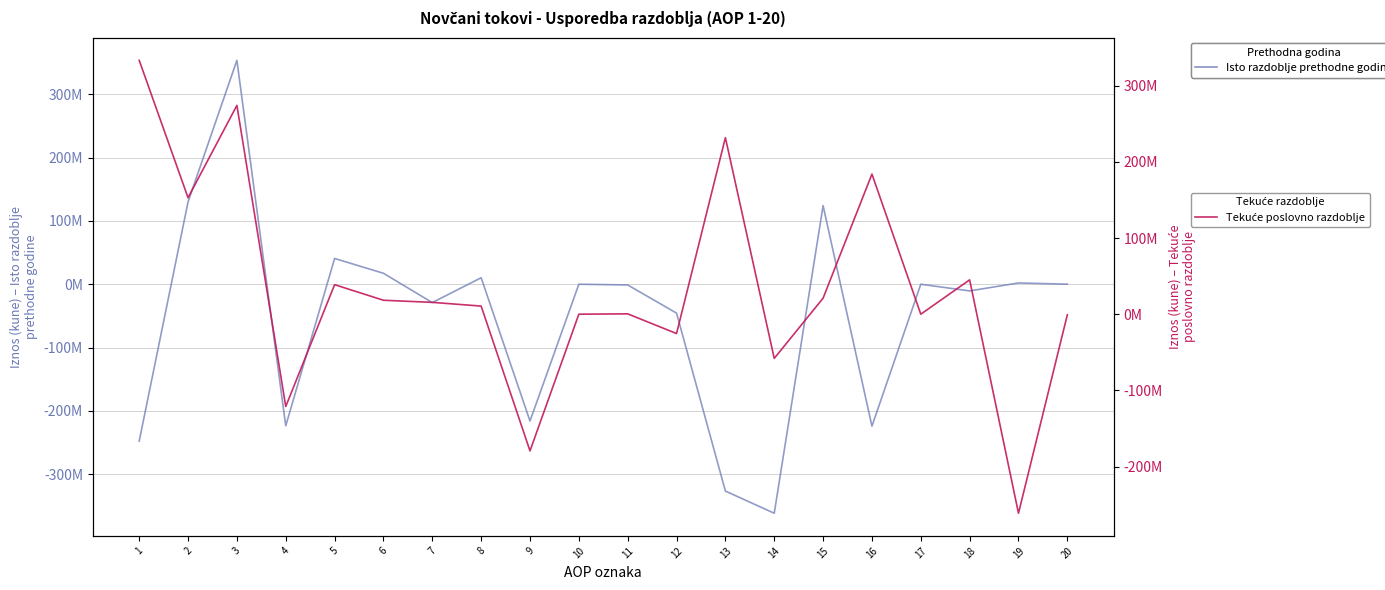

What is the sum of the Isto razdoblje prethodne godine values at 14 and 19?

-359395970